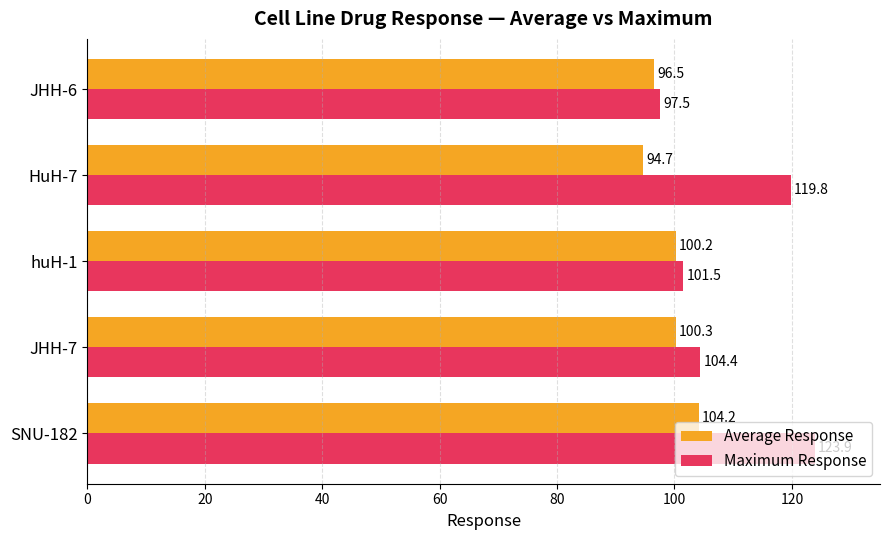

What is the maximum value for Maximum Response?

123.9